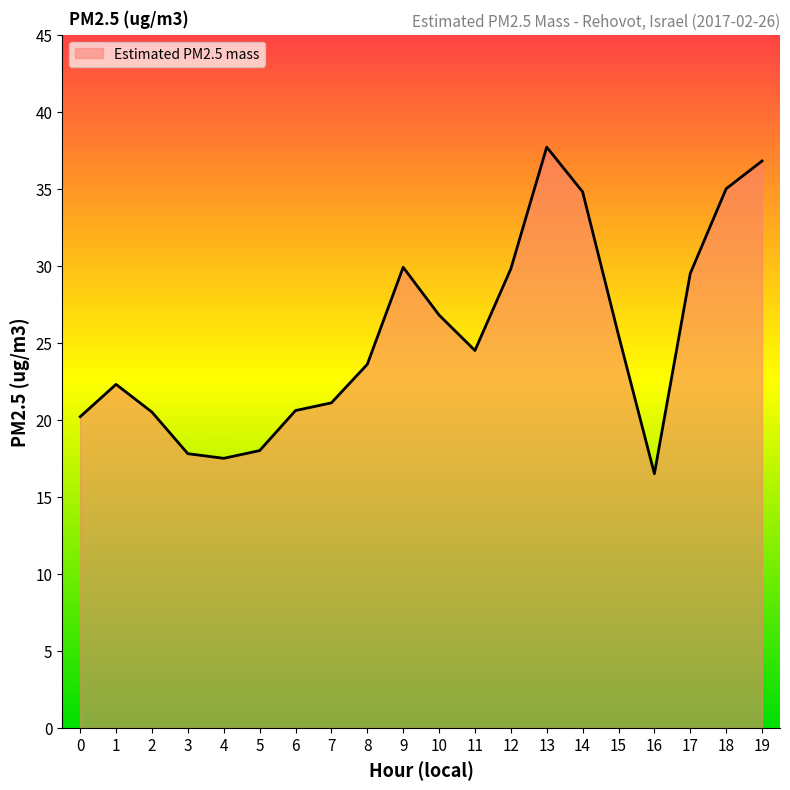

Where is the data nearest to the value 27?

10